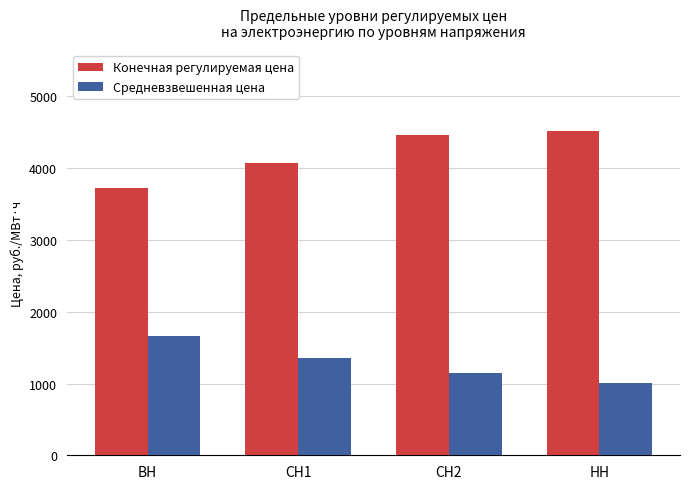

Which category has the lowest value in the Конечная регулируемая цена series?

ВН